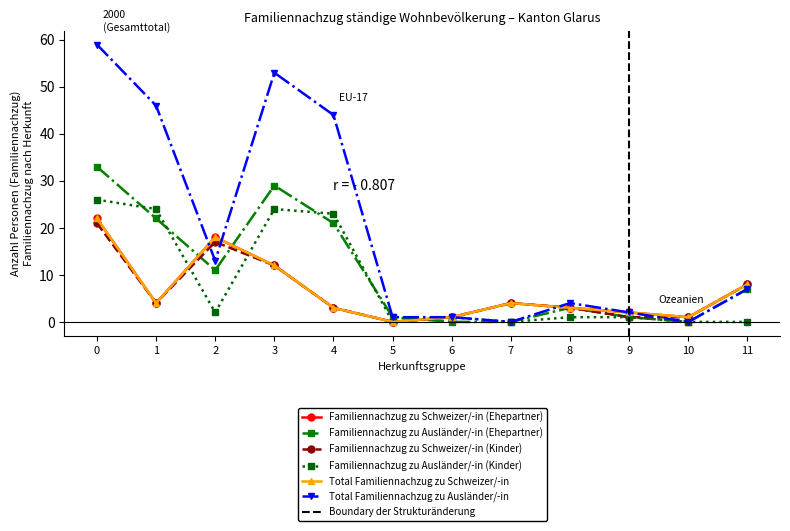

Reading left to right, transcribe all the data shown in this chart.

Familiennachzug zu Schweizer/-in (Ehepartner): 22	4	18	12	3	0	1	4	3	2	1	8
Familiennachzug zu Ausländer/-in (Ehepartner): 33	22	11	29	21	1	0	0	3	1	0	7
Familiennachzug zu Schweizer/-in (Kinder): 21	4	17	12	3	0	1	4	3	1	1	8
Familiennachzug zu Ausländer/-in (Kinder): 26	24	2	24	23	0	1	0	1	1	0	0
Total Familiennachzug zu Schweizer/-in: 22	4	18	12	3	0	1	4	3	2	1	8
Total Familiennachzug zu Ausländer/-in: 59	46	13	53	44	1	1	0	4	2	0	7